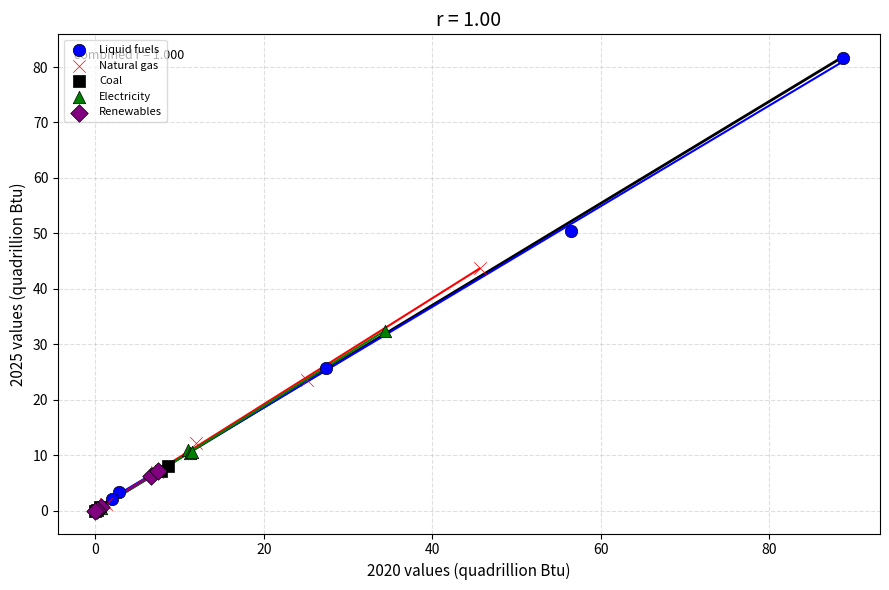

Which series reaches the maximum Y coordinate?

Liquid fuels